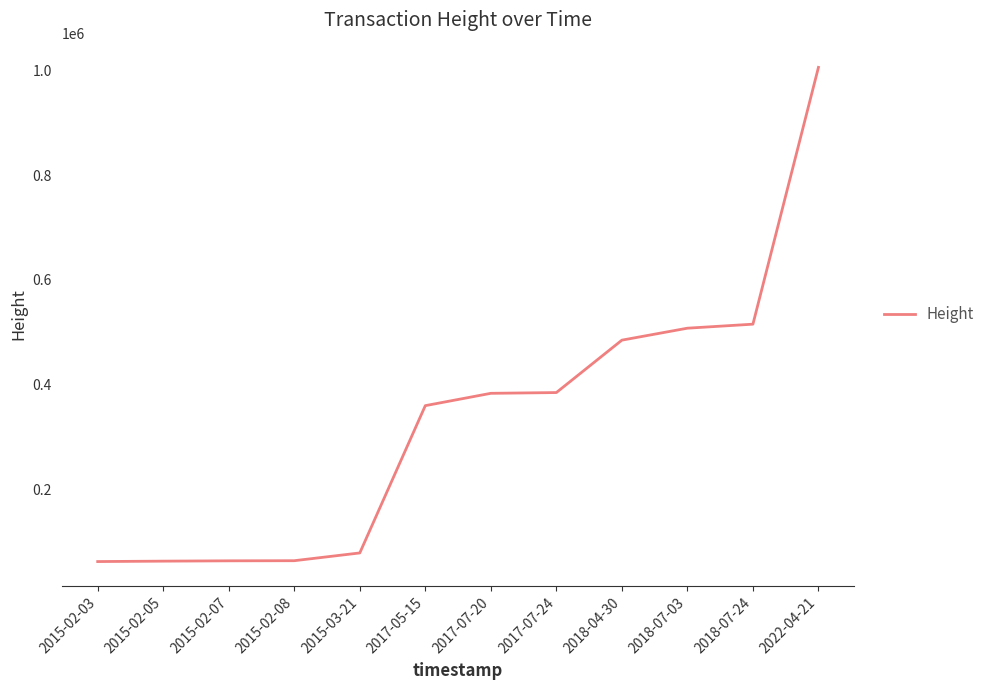

What is the greatest value displayed?

1005560